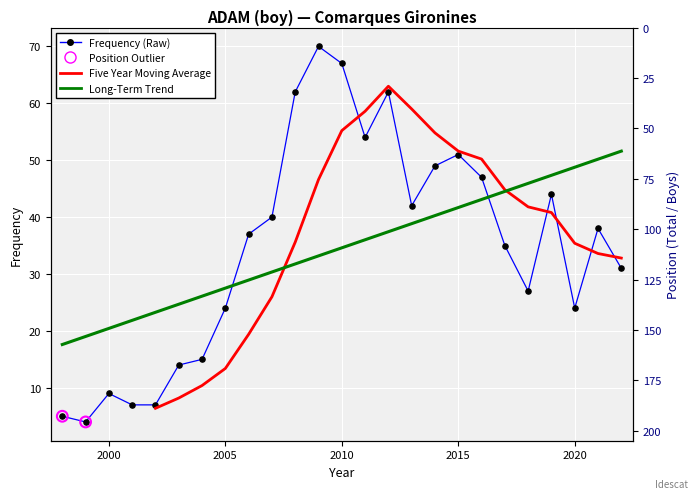

Which series reaches the maximum Y coordinate?

Frequency (Raw)